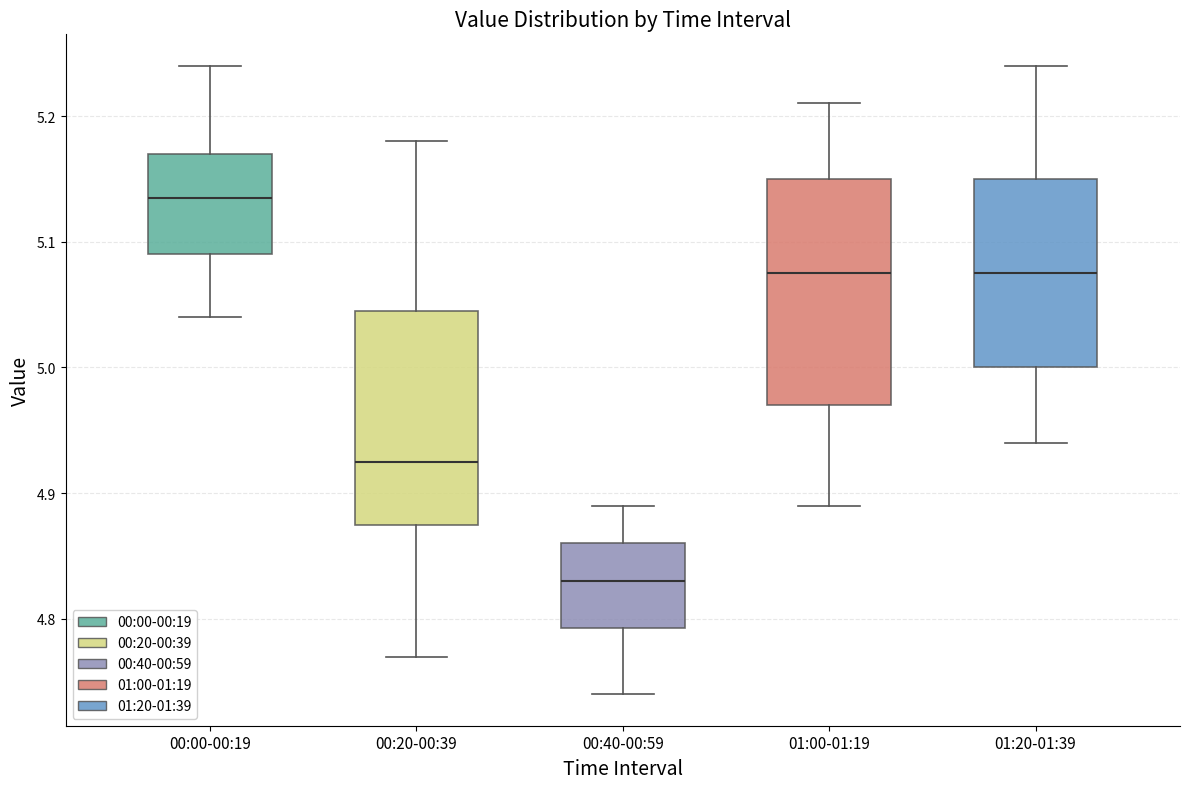

Reading left to right, read every box against the y-axis: the position of its median line, the range the box covers, and the ends of its whiskers. The values are not printed on the chart, so give them approximately, as read against the axis.

00:00-00:19: median 5.14, box 5.09 to 5.17, whiskers 5.04 to 5.24
00:20-00:39: median 4.93, box 4.88 to 5.05, whiskers 4.77 to 5.18
00:40-00:59: median 4.83, box 4.79 to 4.86, whiskers 4.74 to 4.89
01:00-01:19: median 5.08, box 4.97 to 5.15, whiskers 4.89 to 5.21
01:20-01:39: median 5.08, box 5.00 to 5.15, whiskers 4.94 to 5.24